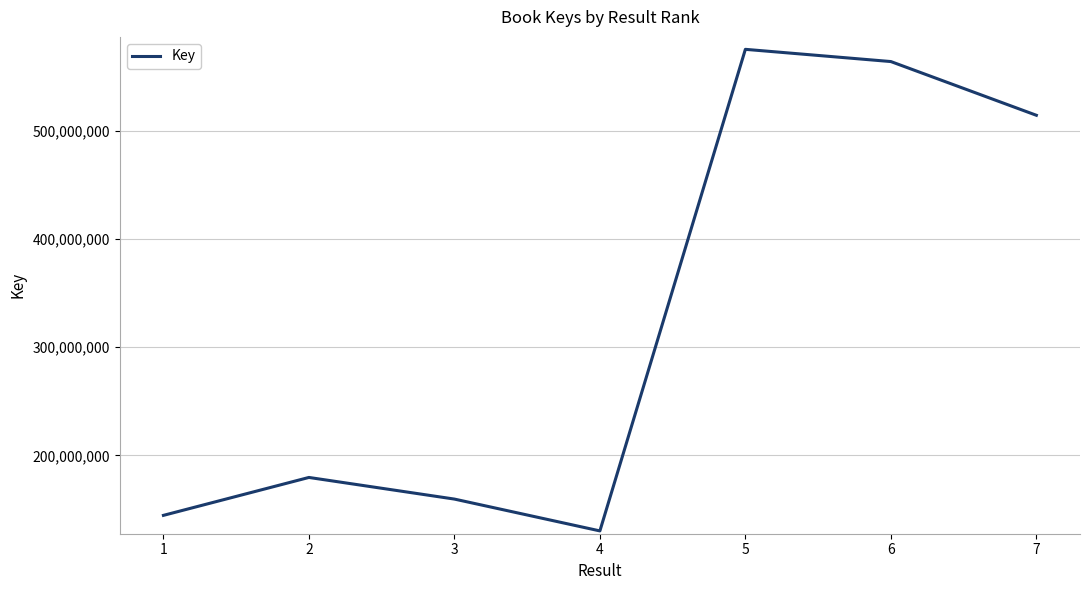

Rank the categories by value from highest to lowest.

5, 6, 7, 2, 3, 1, 4